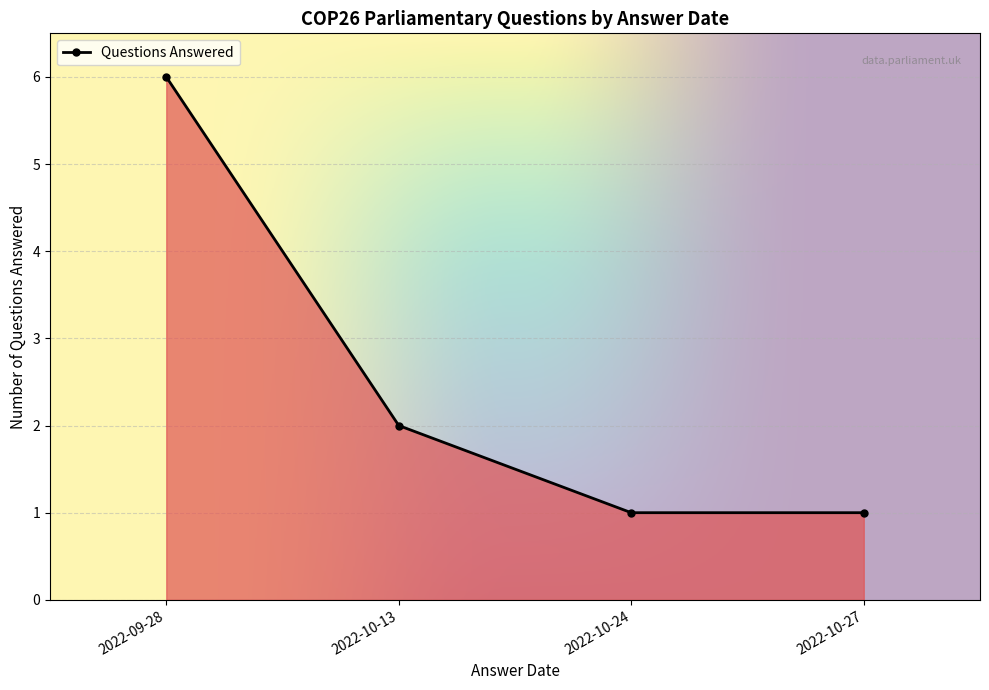

What is the label of the 4th point from the left?

2022-10-27